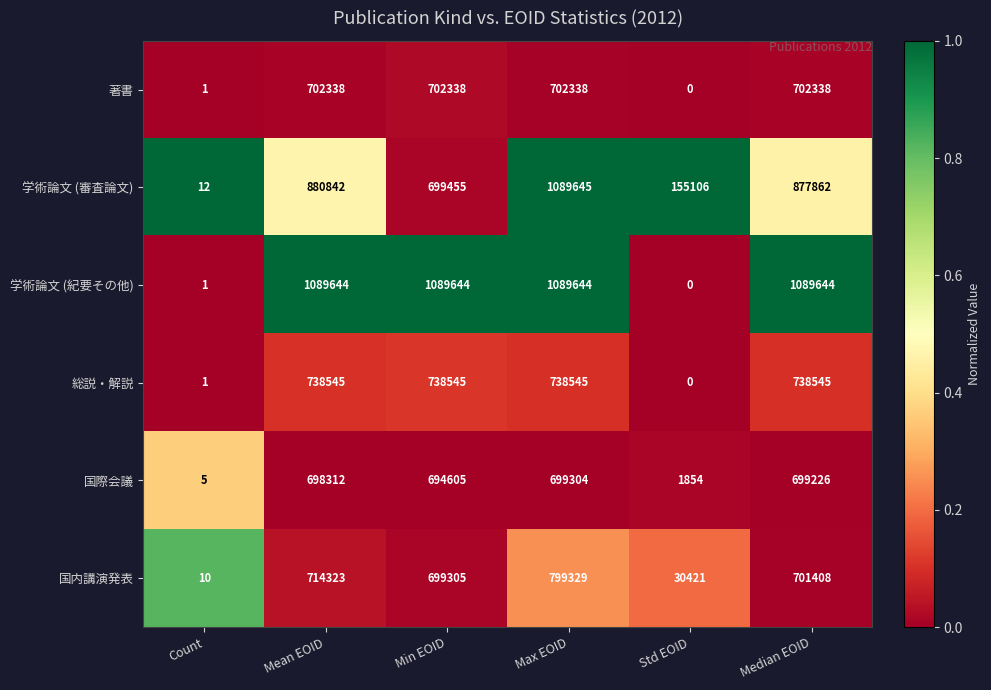

List the labels in order of 国内講演発表 value, smallest first.

Count, Std EOID, Min EOID, Median EOID, Mean EOID, Max EOID